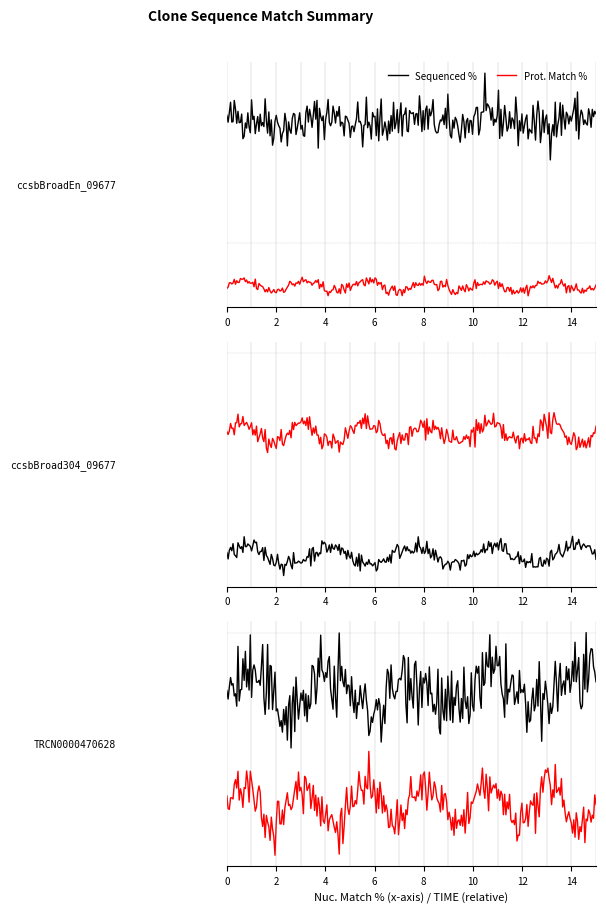

What are all the series names shown in the legend?

Sequenced %, Prot. Match %